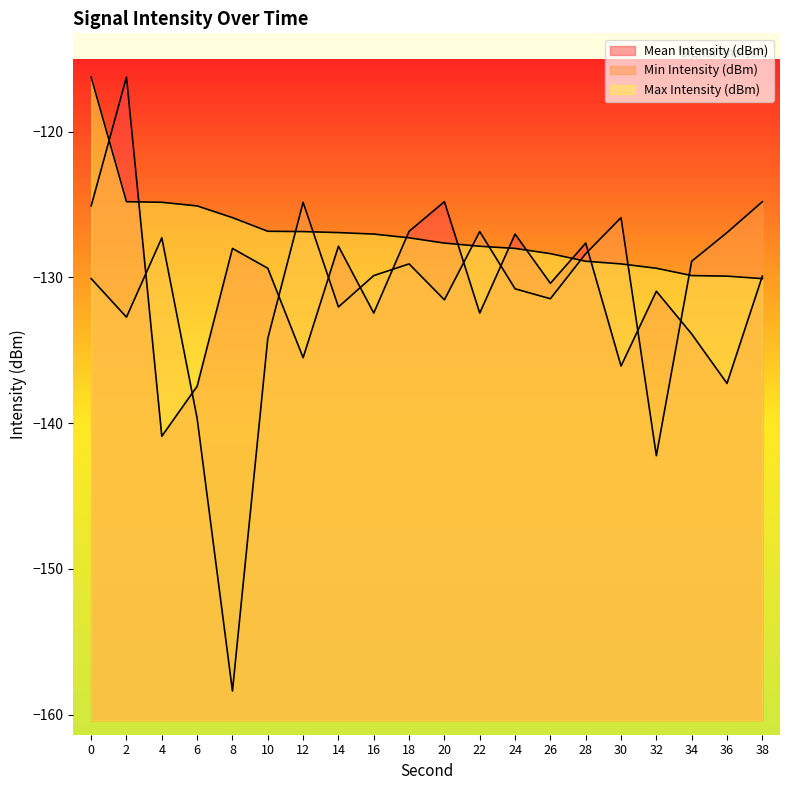

How many data points in Mean Intensity (dBm) are above -129?

8